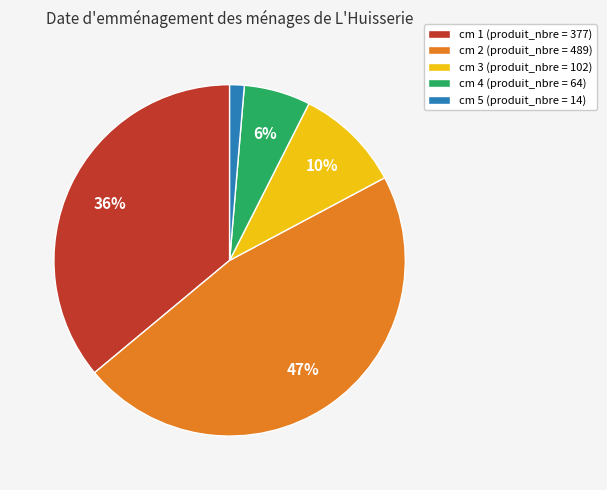

Which slice is the largest?

cm 2 (produit_nbre = 489)